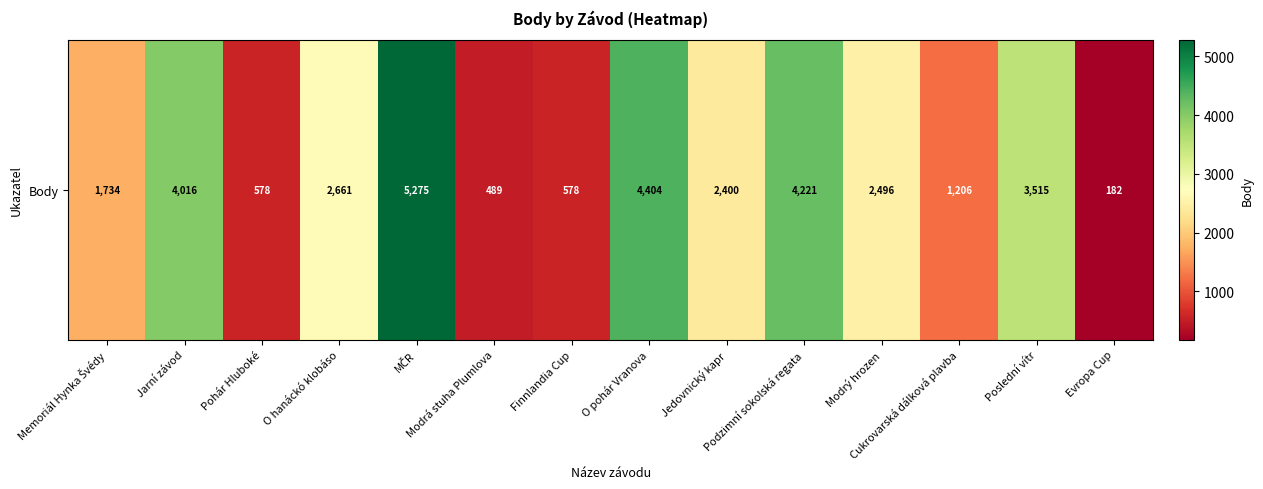

What is the approximate value at Finnlandia Cup, to the nearest 100?

600